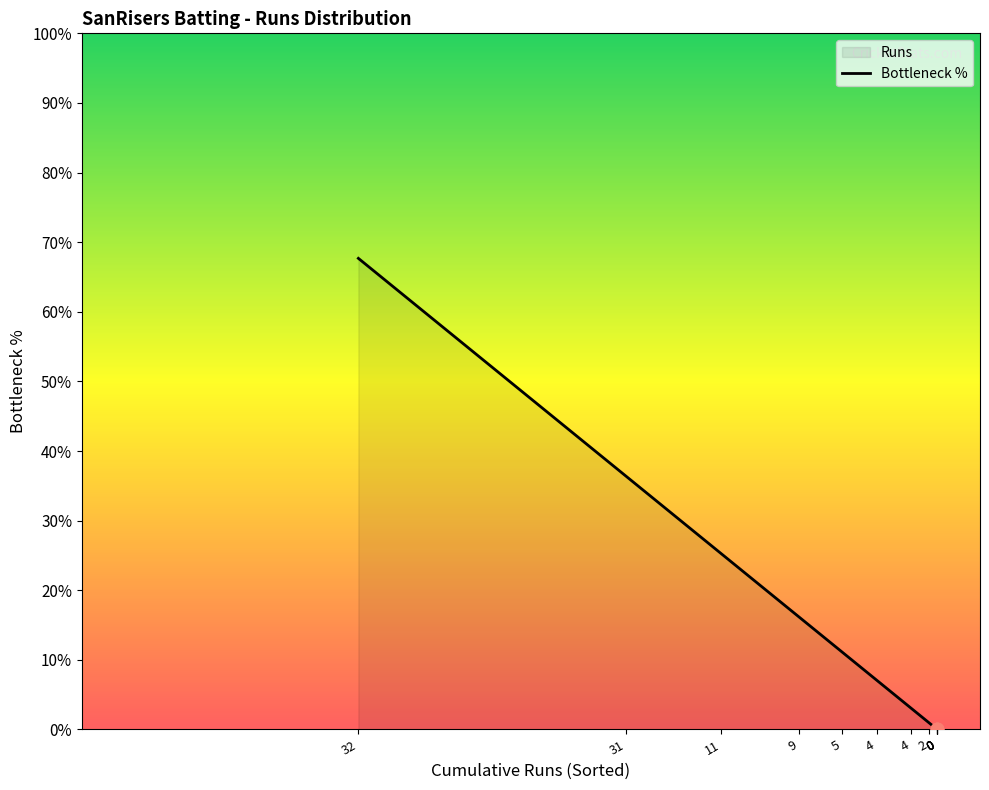

What is the change in value from 32 to 0?

-67.7